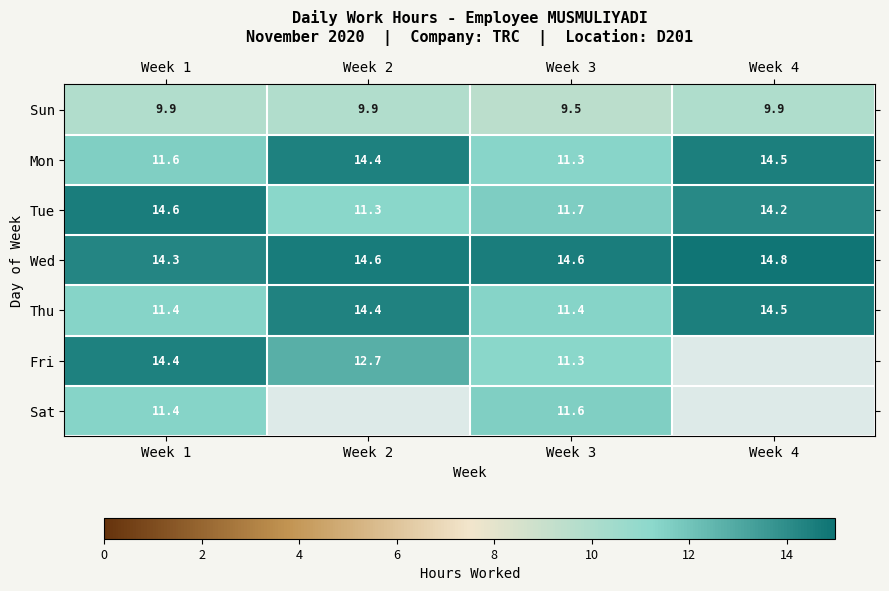

Which has a higher value, Week 2 or Week 4?

Week 4